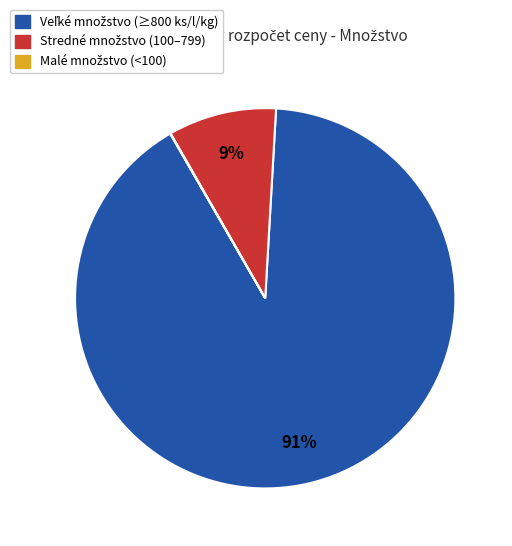

Is there any slice that represents more than half of the pie?

Yes